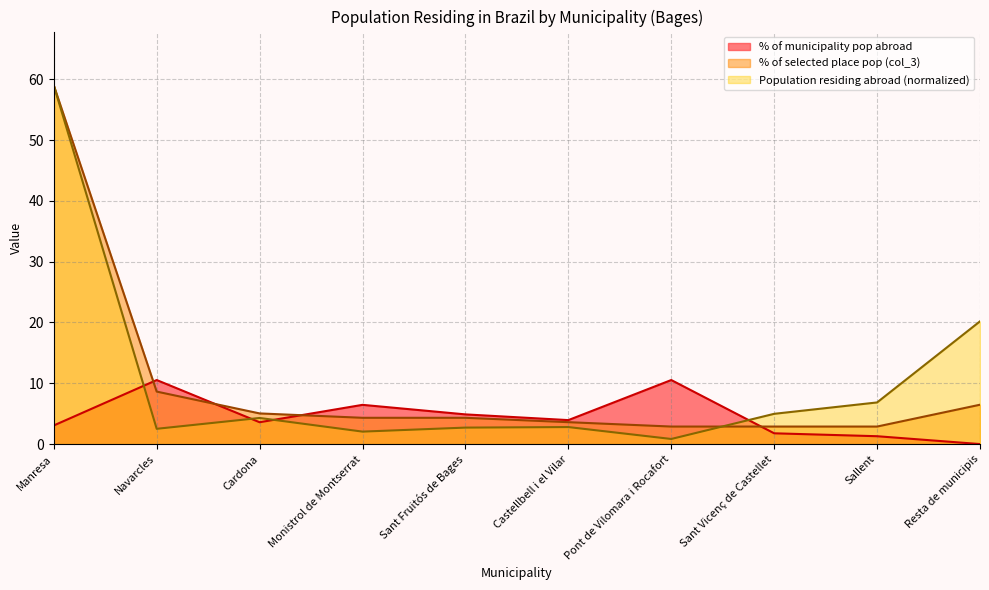

Rank the series by their maximum value, from lowest to highest.

% of municipality pop abroad, Population residing in the selected pla... (%), Population residing abroad